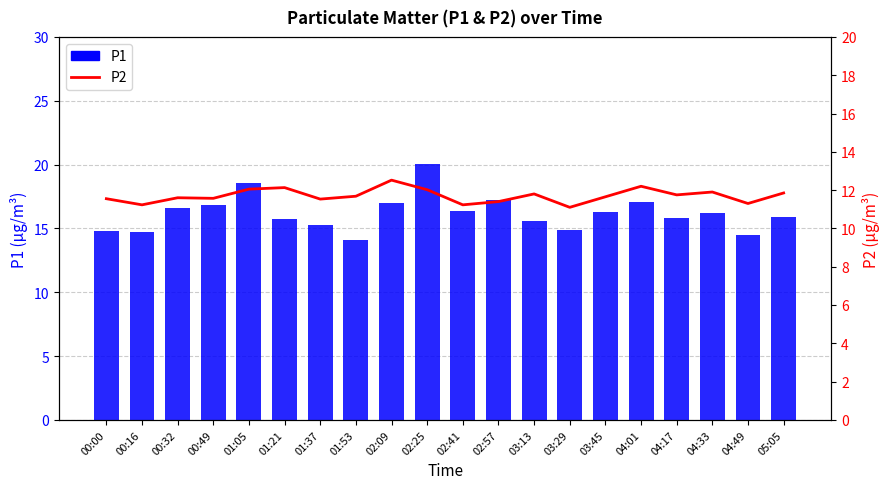

Is the value of P2 at 04:17 greater than the value of P1 at 04:49?

No